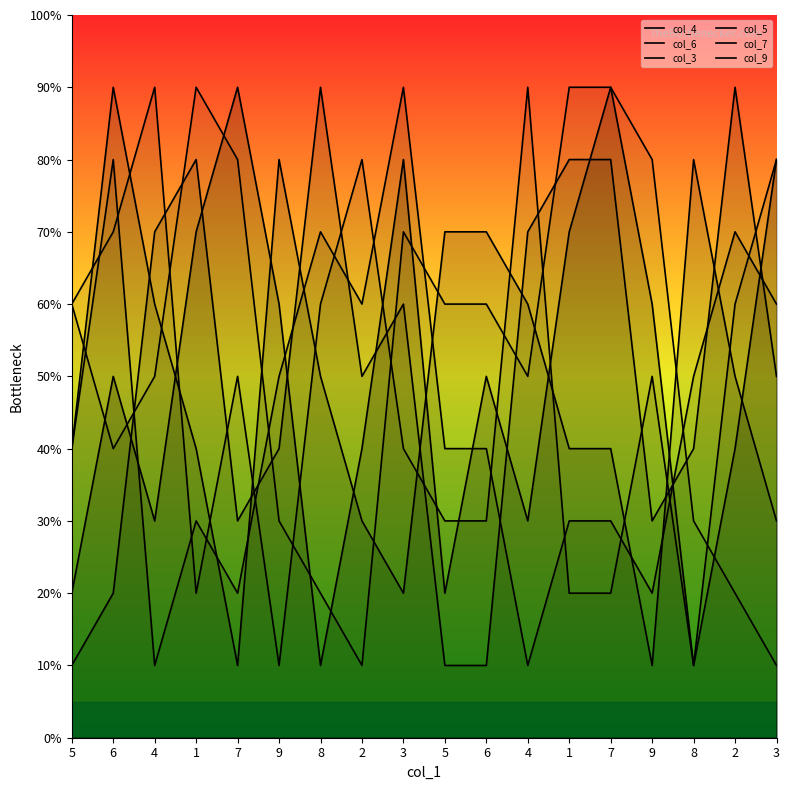

At which category does col_7 reach its first local valley?

1